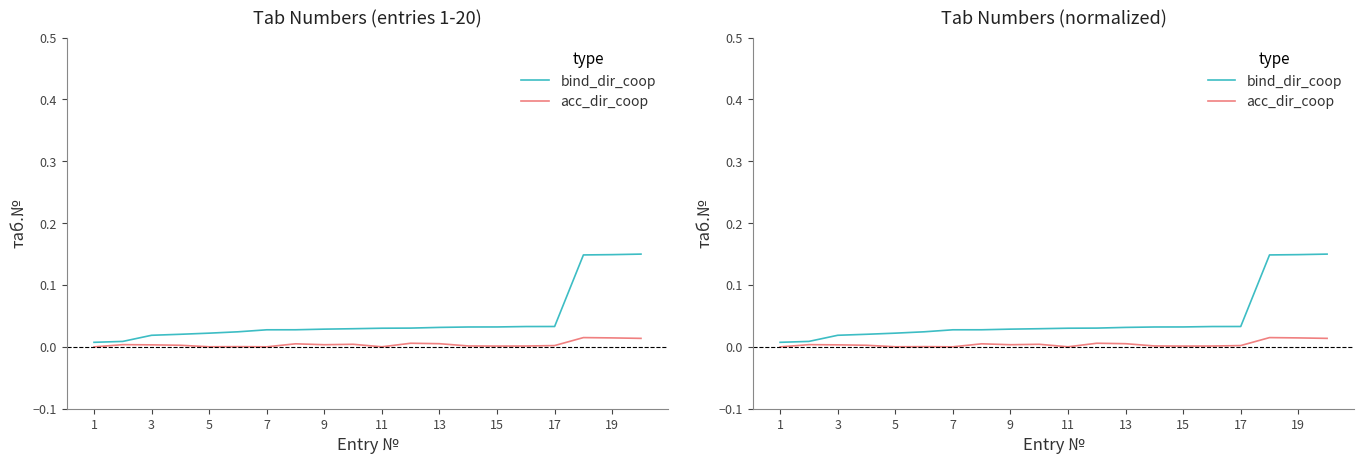

Which series changed the most between 15 and 13?

bind_dir_coop